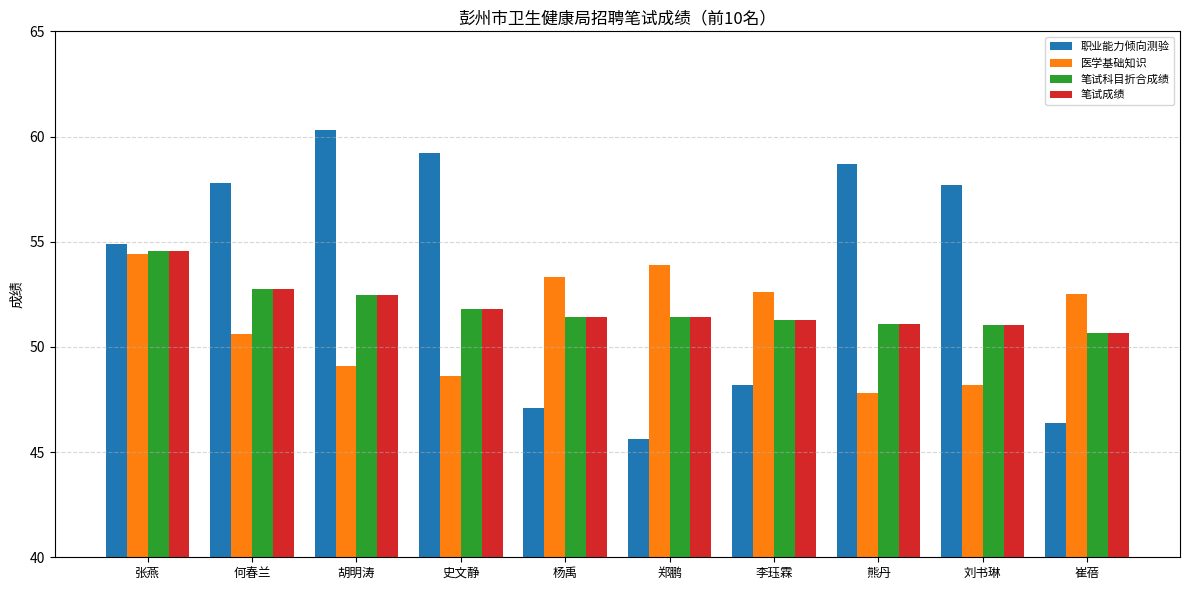

What is the smallest value displayed?

45.6